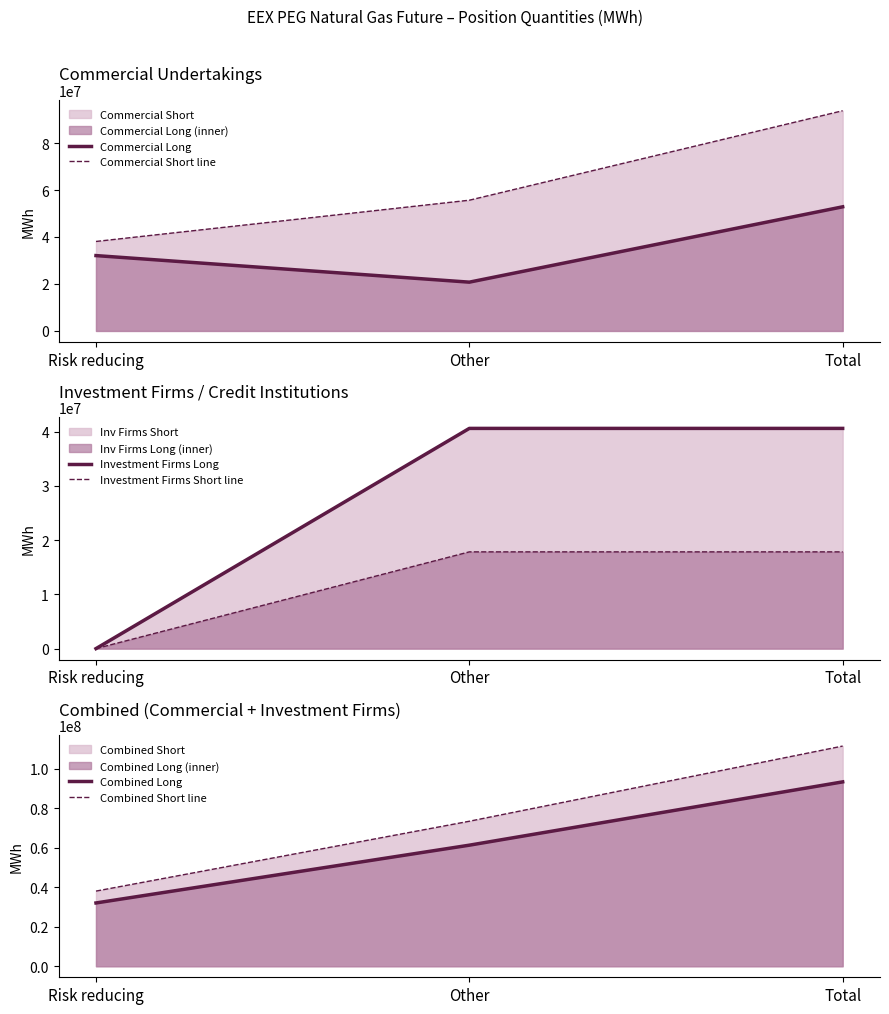

What is the highest value of the Combined Long series?

93446098